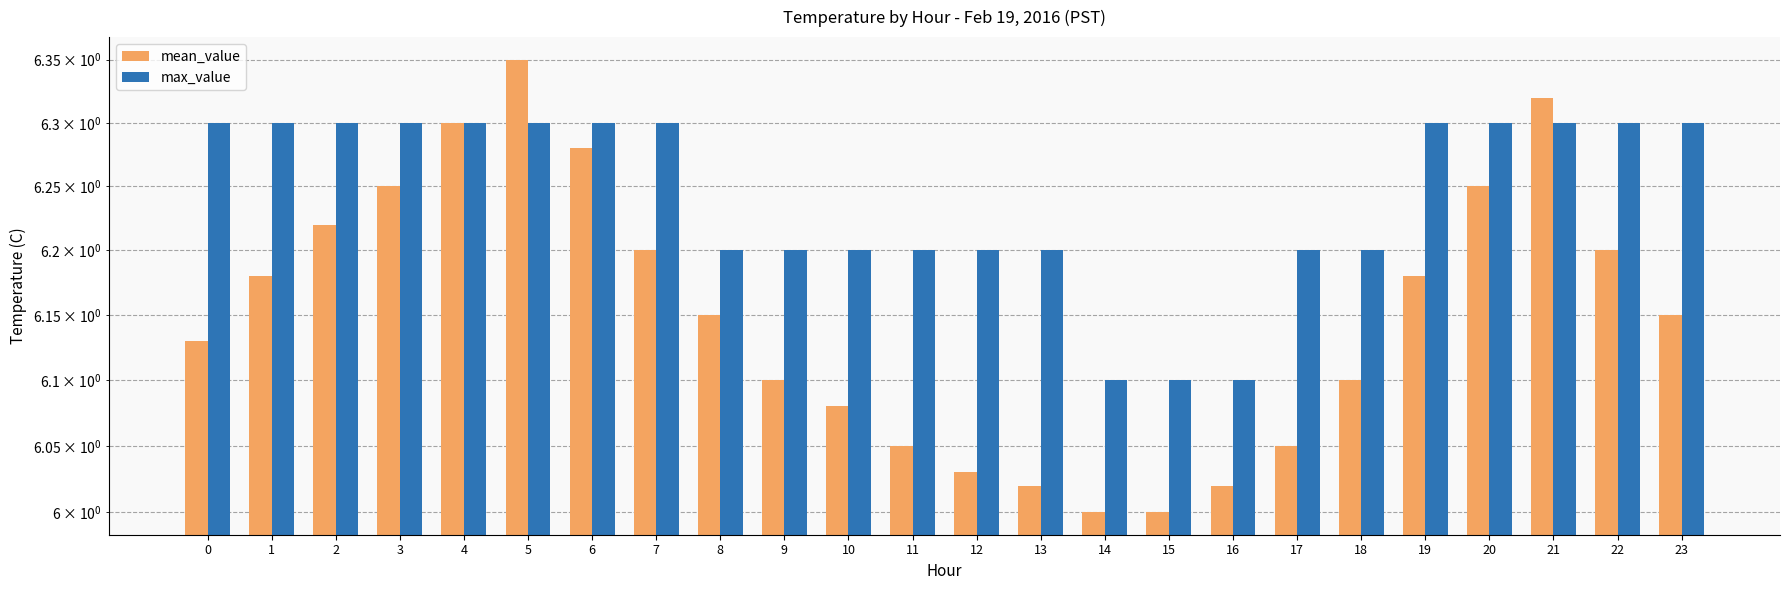

Reading left to right, what are all the values shown in this chart?

mean_value: 6.1	6.2	6.2	6.2	6.3	6.3	6.3	6.2	6.2	6.1	6.1	6.0	6.0	6.0	6.0	6.0	6.0	6.0	6.1	6.2	6.2	6.3	6.2	6.2
max_value: 6.3	6.3	6.3	6.3	6.3	6.3	6.3	6.3	6.2	6.2	6.2	6.2	6.2	6.2	6.1	6.1	6.1	6.2	6.2	6.3	6.3	6.3	6.3	6.3